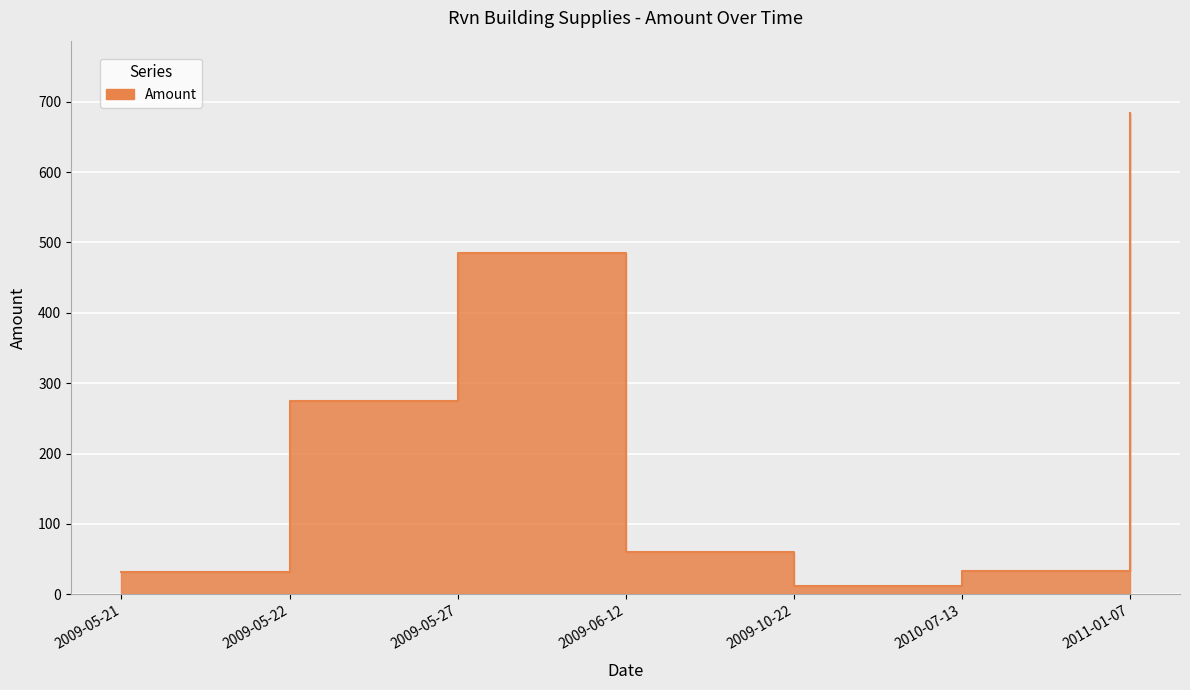

Is it true that the value at 2009-10-22 is 16.7?

False